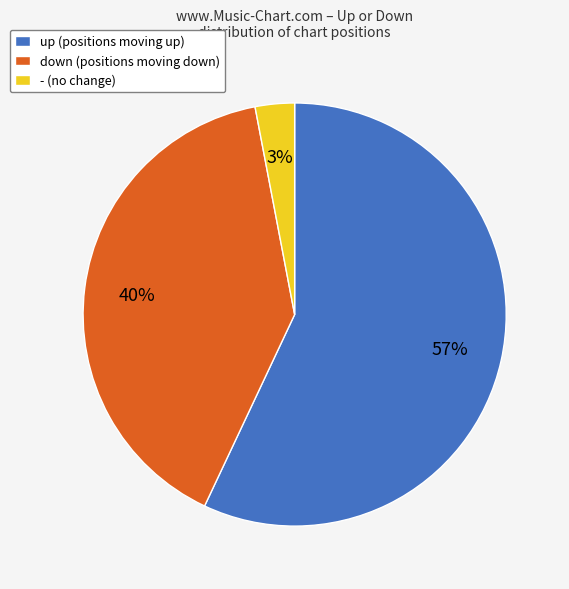

What is the majority slice?

up